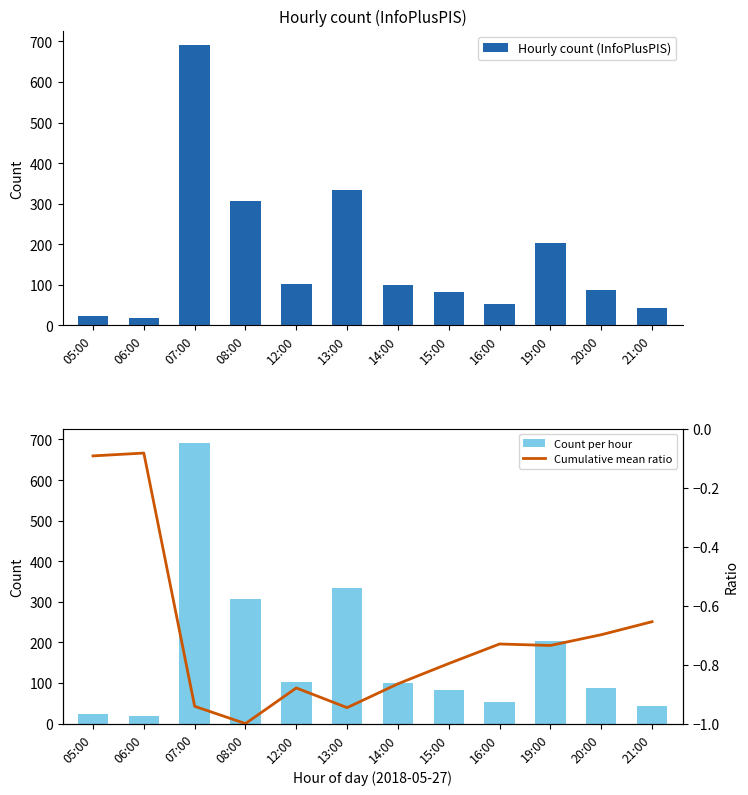

What is the difference between the Count per hour values at 13:00 and 20:00?

246